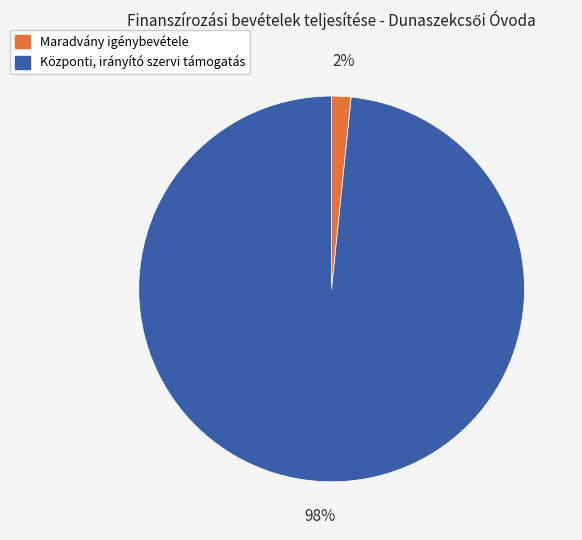

What is the smallest slice in the pie chart?

Maradvány igénybevétele